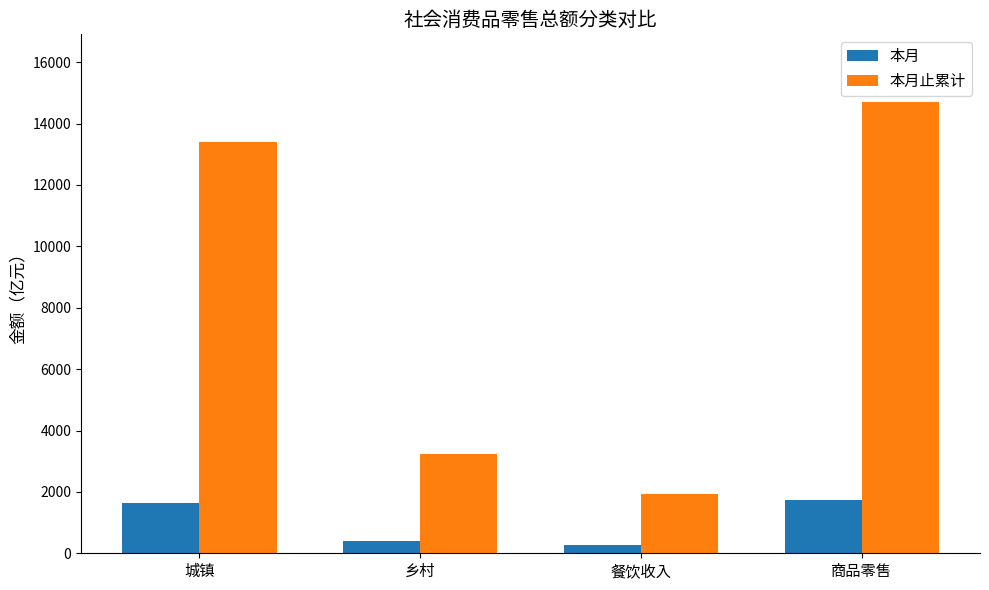

Rank the categories by 本月止累计 value from lowest to highest.

餐饮收入, 乡村, 城镇, 商品零售